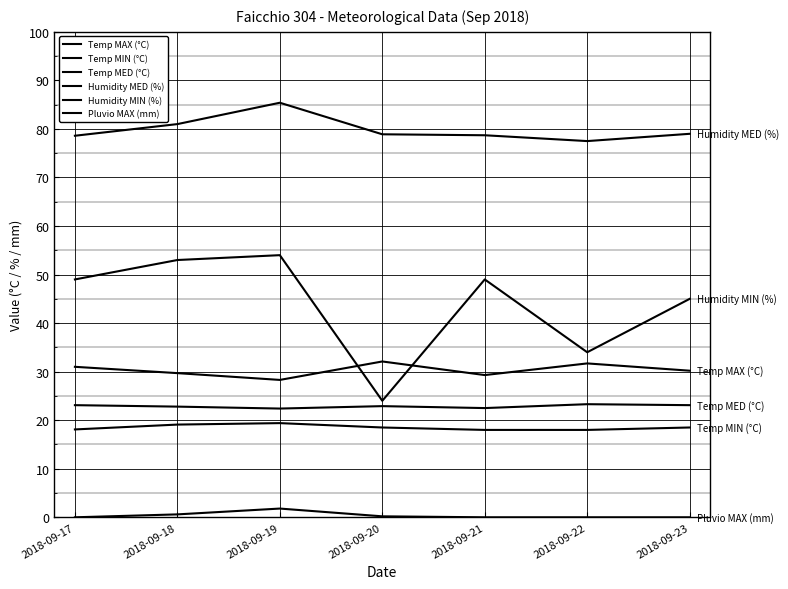

How many lines are shown in the chart?

6